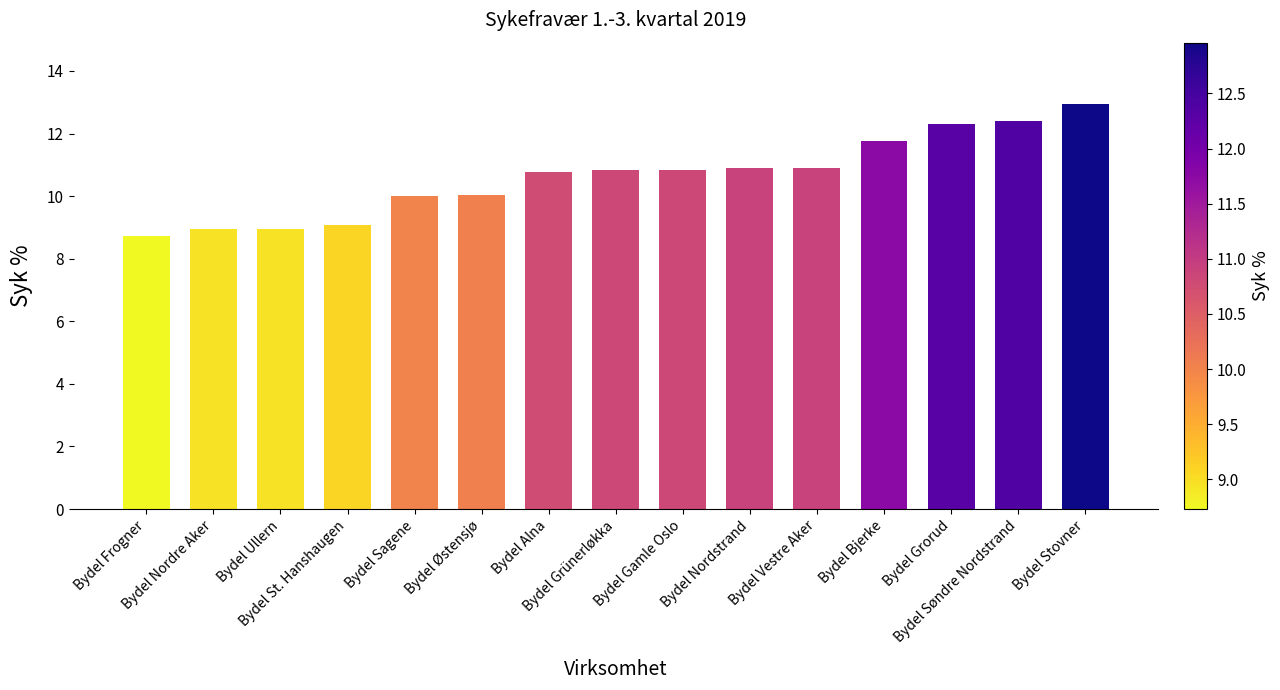

What is the change in value from Bydel Nordre Aker to Bydel Bjerke?

+2.8